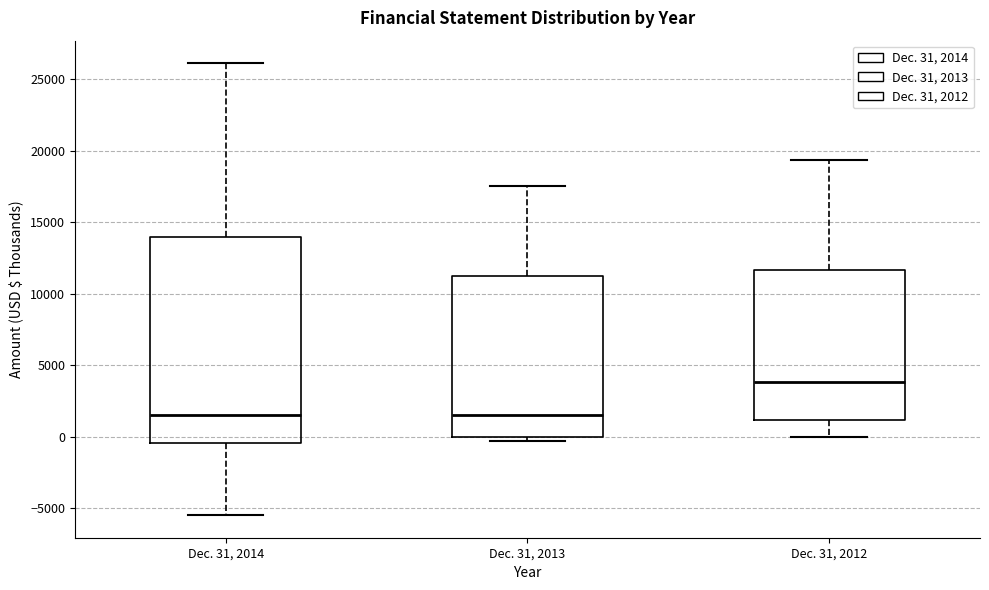

Reading left to right, read every box against the y-axis: the position of its median line, the range the box covers, and the ends of its whiskers. The values are not printed on the chart, so give them approximately, as read against the axis.

Dec. 31, 2014: median 1500, box -500 to 14000, whiskers -5500 to 26000
Dec. 31, 2013: median 1500, box 0 to 11000, whiskers -500 to 17500
Dec. 31, 2012: median 4000, box 1000 to 11500, whiskers 0 to 19500